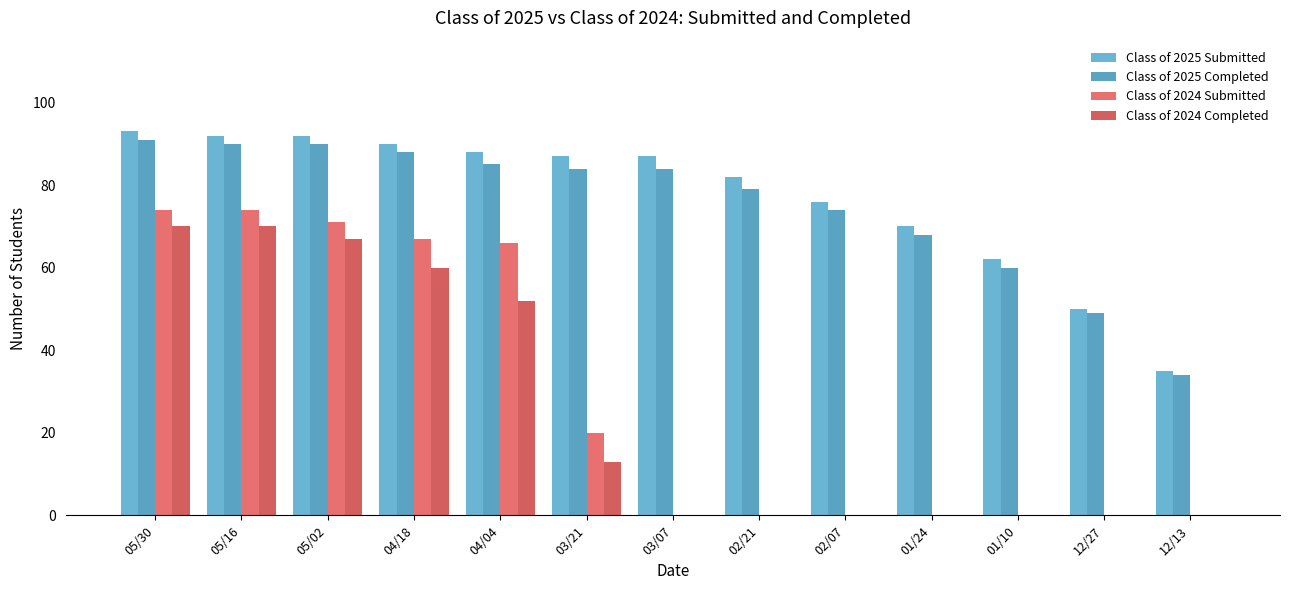

Which series has the largest total across all categories?

Class of 2025 Submitted